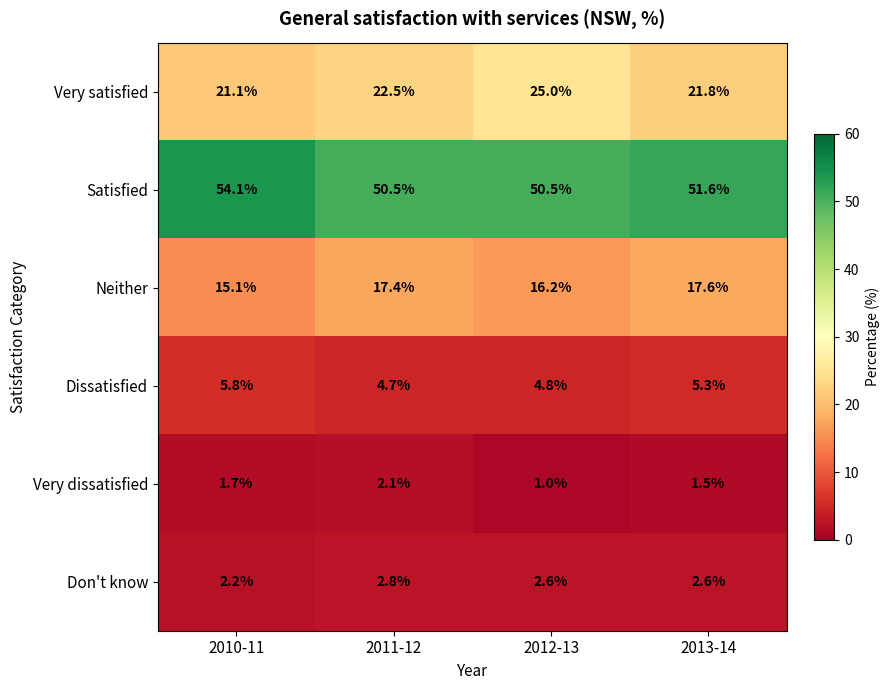

Reading left to right, extract all data points from this chart.

Very satisfied: 2010-11=21.1	2011-12=22.5	2012-13=25.0	2013-14=21.8
Satisfied: 2010-11=54.1	2011-12=50.5	2012-13=50.5	2013-14=51.6
Neither: 2010-11=15.1	2011-12=17.4	2012-13=16.2	2013-14=17.6
Dissatisfied: 2010-11=5.8	2011-12=4.7	2012-13=4.8	2013-14=5.3
Very dissatisfied: 2010-11=1.7	2011-12=2.1	2012-13=1.0	2013-14=1.5
Don't know: 2010-11=2.2	2011-12=2.8	2012-13=2.6	2013-14=2.6